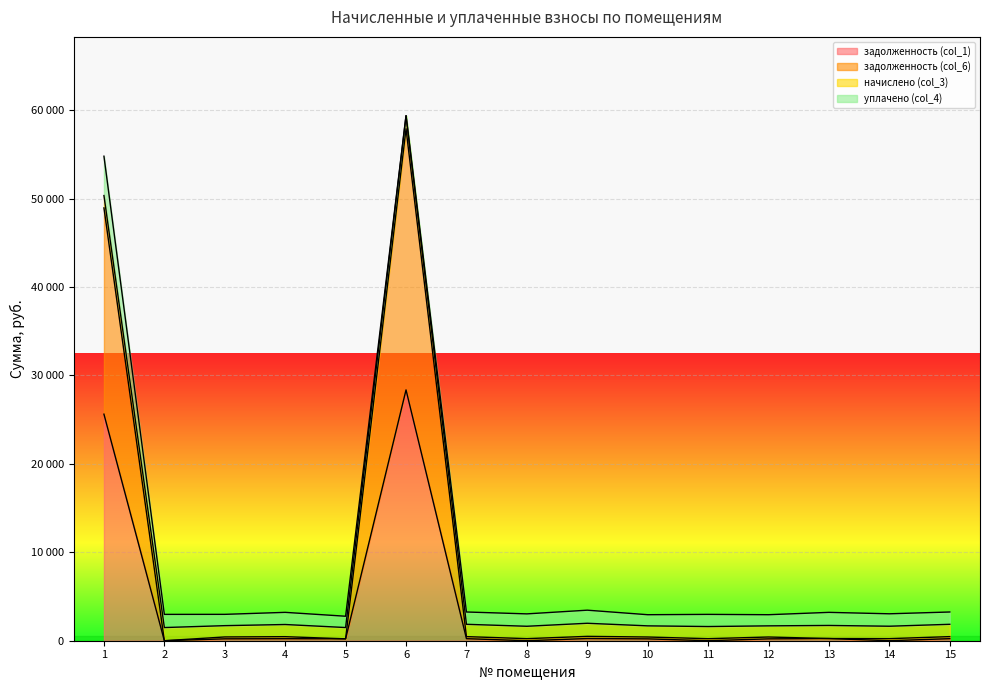

What is the maximum value shown in the chart?

59373.7